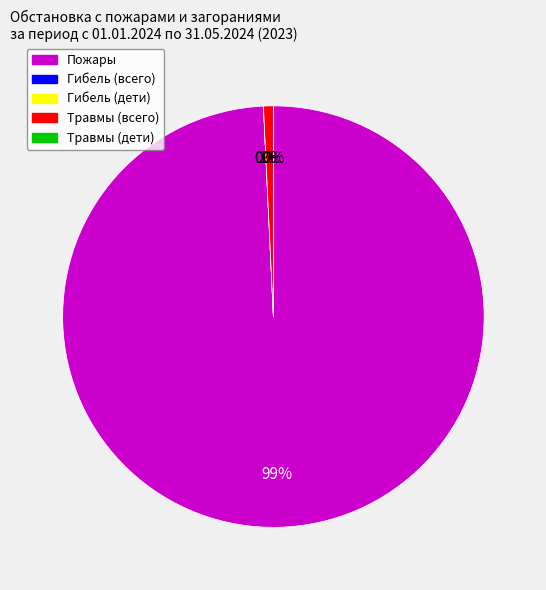

Rank the categories by value from highest to lowest.

Пожары, Травмы (всего), Гибель (всего), Гибель (дети), Травмы (дети)